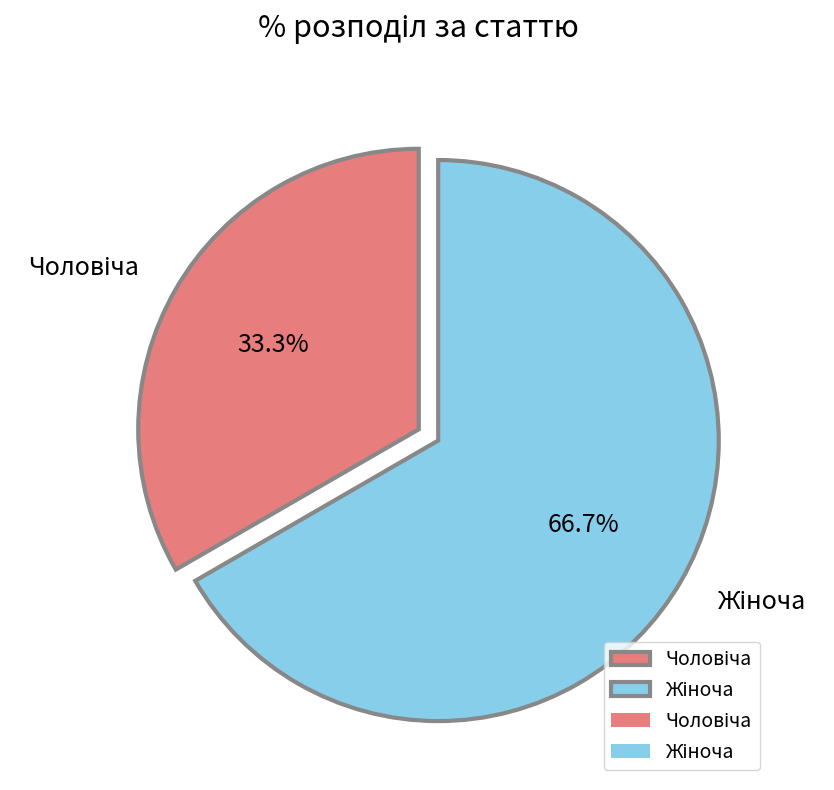

Is there any slice that represents more than half of the pie?

Yes